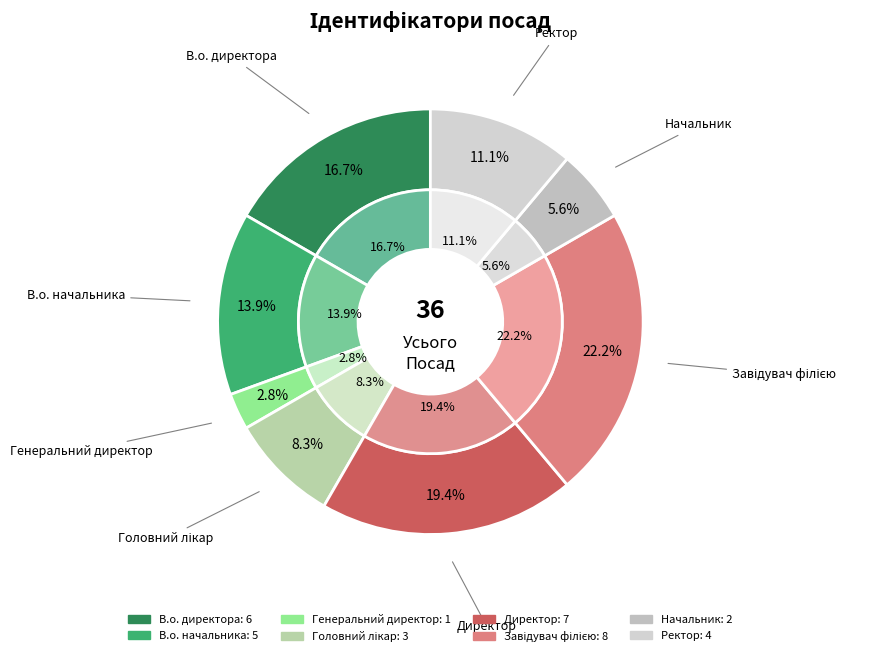

What is the change in value from В.о. директора to Начальник?

-4